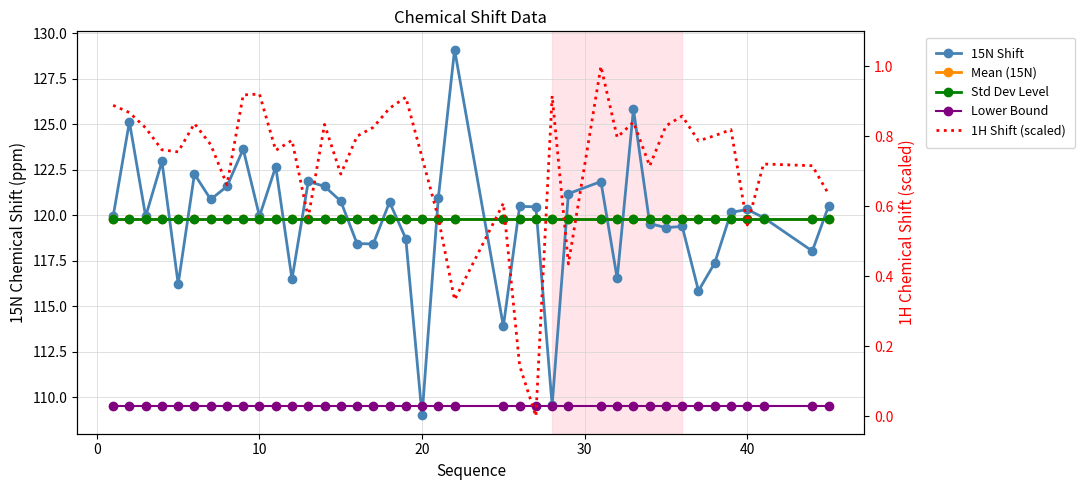

What is the lowest value of the Mean (15N) series?

119.8